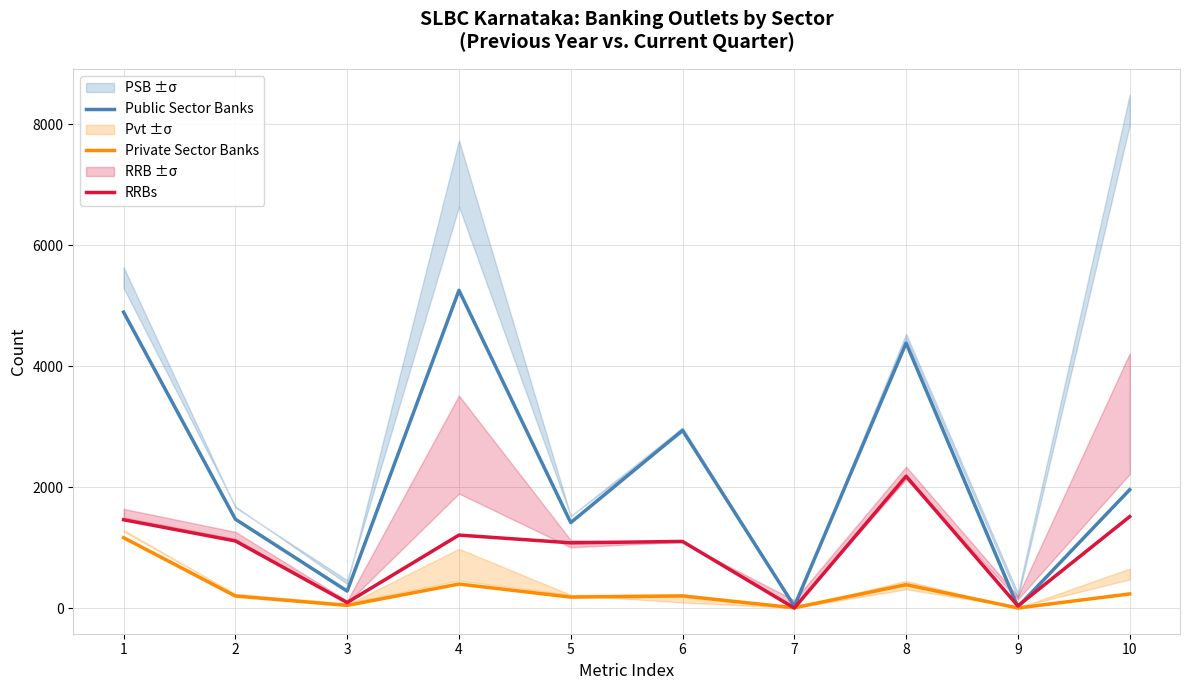

After their last crossing, which series has the higher values: Public Sector Banks or RRBs?

Public Sector Banks